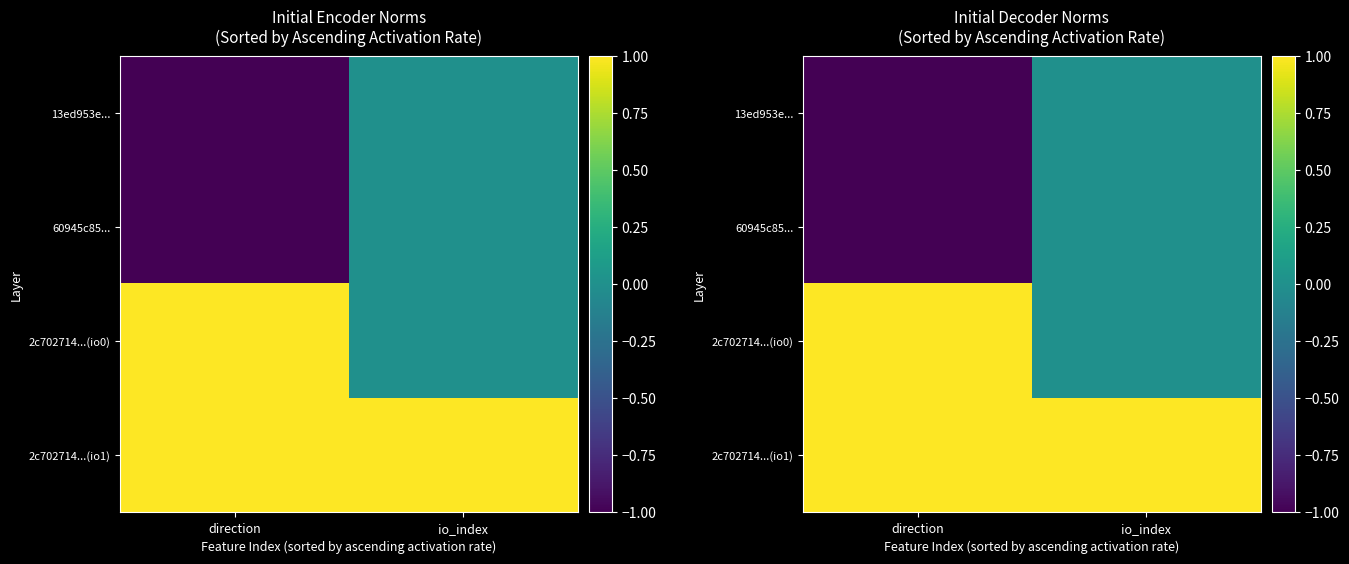

Which series has the largest range (max minus min)?

13ed953e...